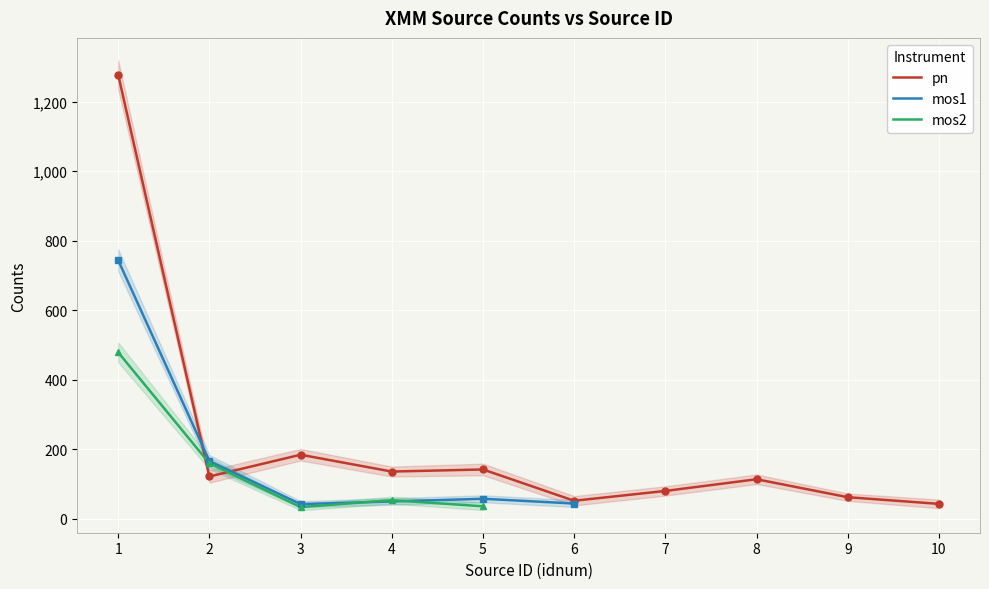

What is the difference between the maximum and second lowest values in the cnts series?

1242.2